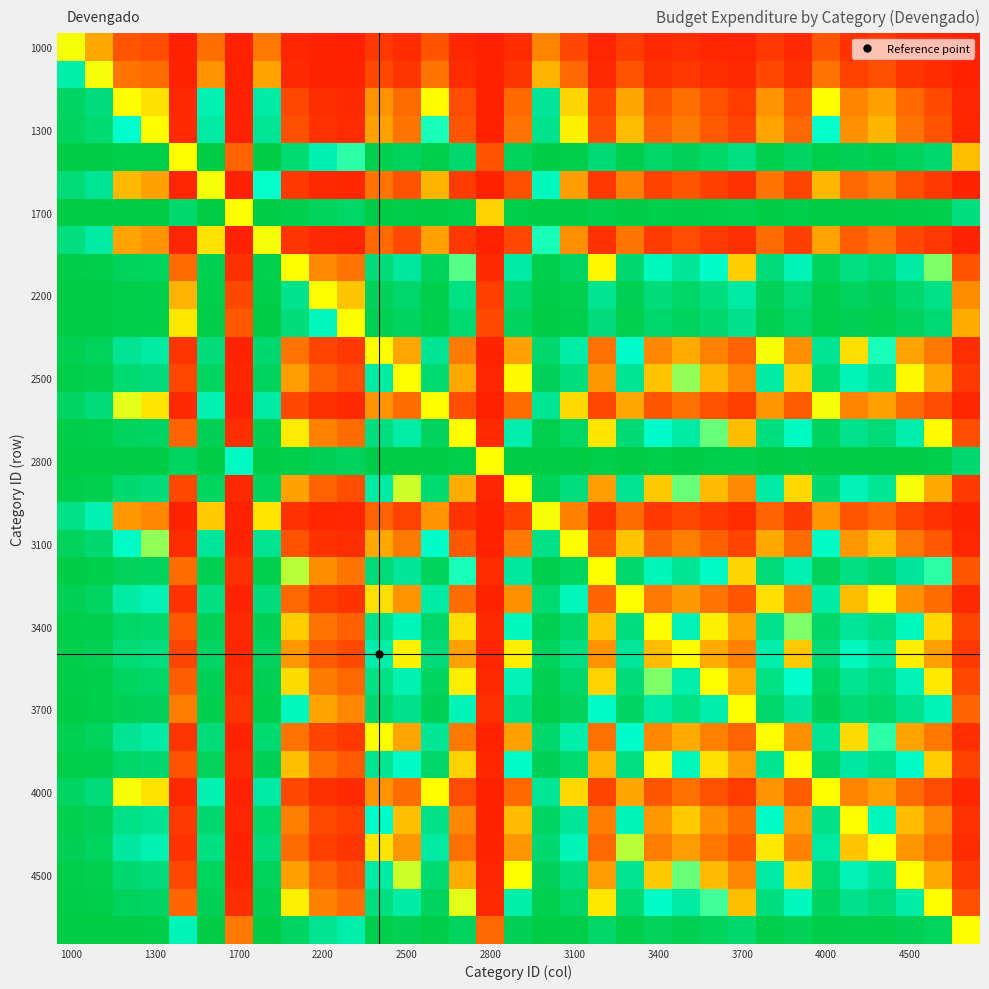

At which category is the sum across all series the highest?

1000